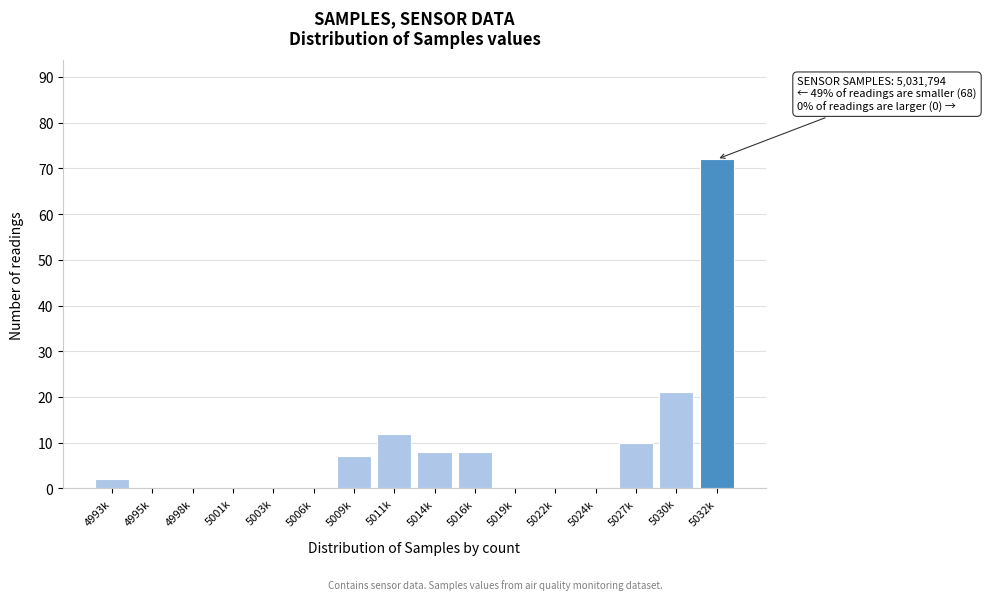

Reading left to right, extract all data points from this chart.

4993k=2	4995k=0	4998k=0	5001k=0	5003k=0	5006k=0	5009k=7	5011k=12	5014k=8	5016k=8	5019k=0	5022k=0	5024k=0	5027k=10	5030k=21	5032k=72